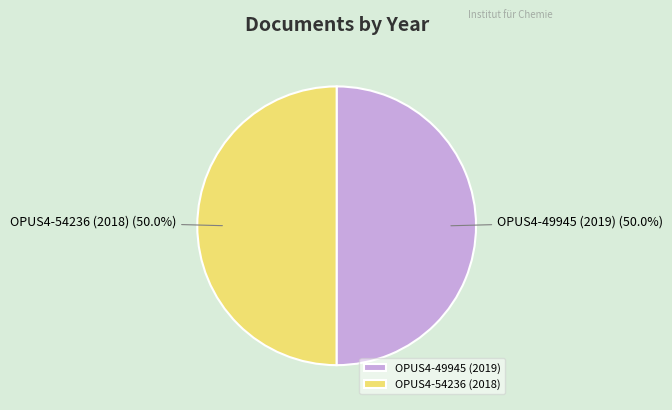

What is the ratio of the value at OPUS4-49945 (2019) to the value at OPUS4-54236 (2018)?

1.0